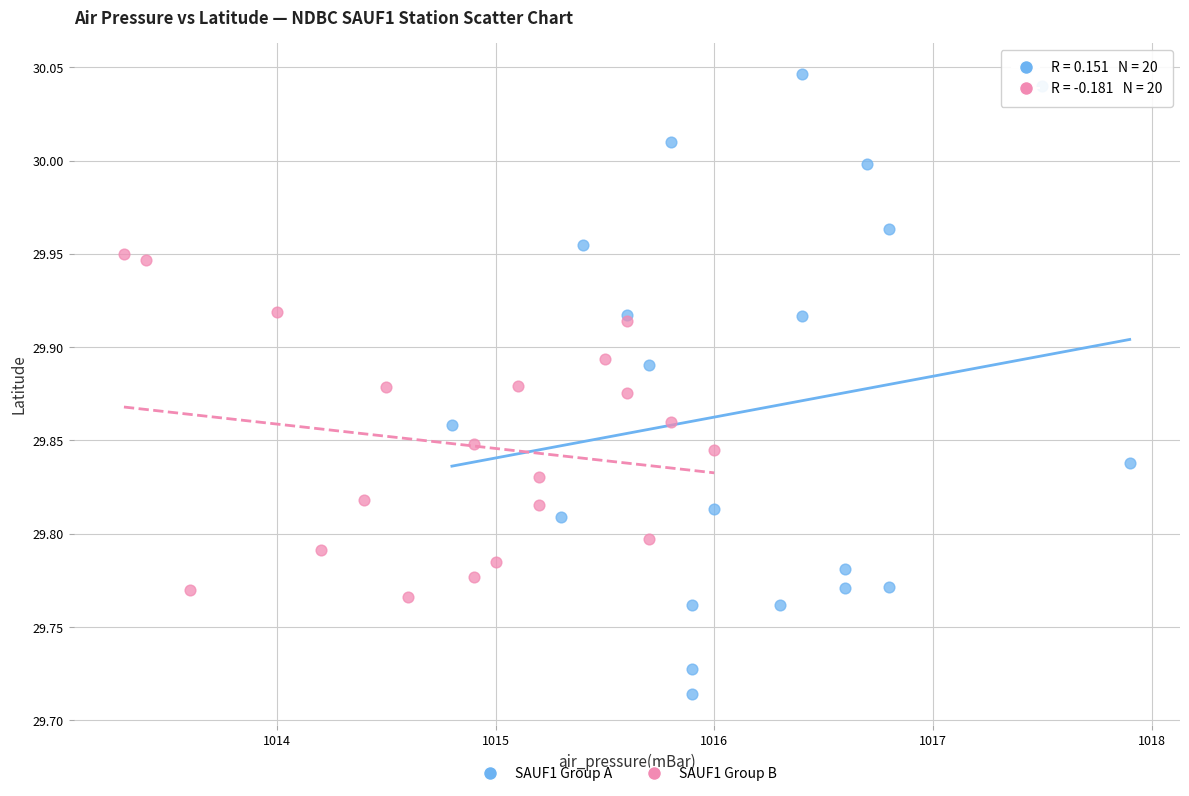

Which series has the largest Y range (max minus min)?

SAUF1 Group A